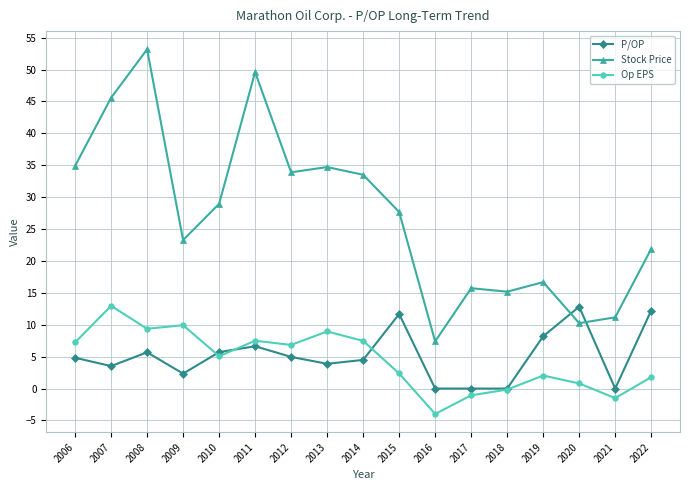

Between 2009 and 2022, which series saw the biggest shift?

P/OP